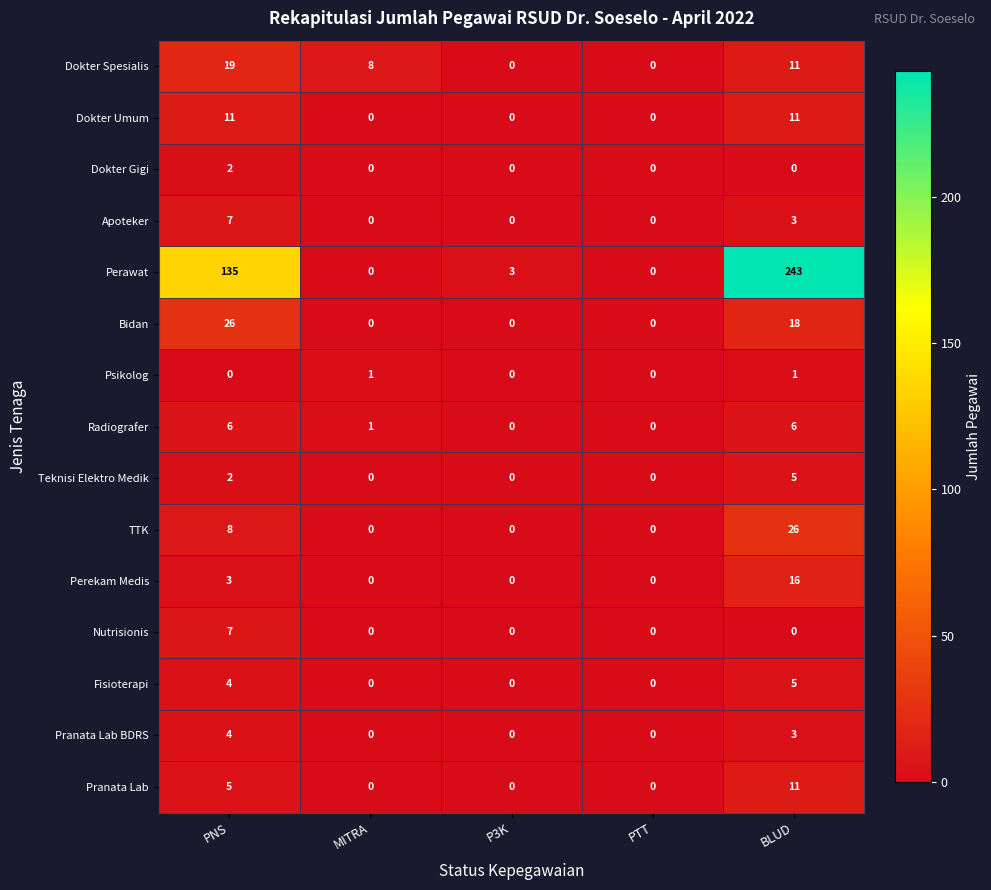

Which series has the largest range (max minus min)?

Perawat